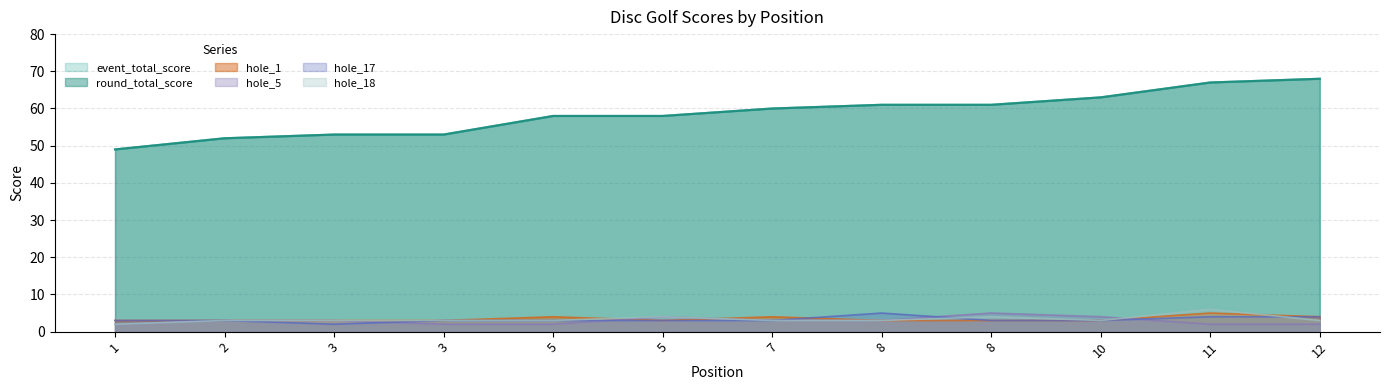

What is the minimum value for event_total_score?

49